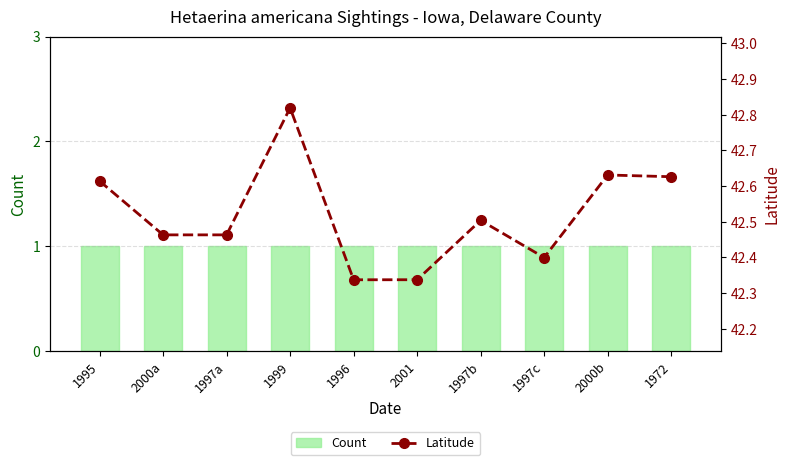

At which category is the sum across all series the highest?

1999